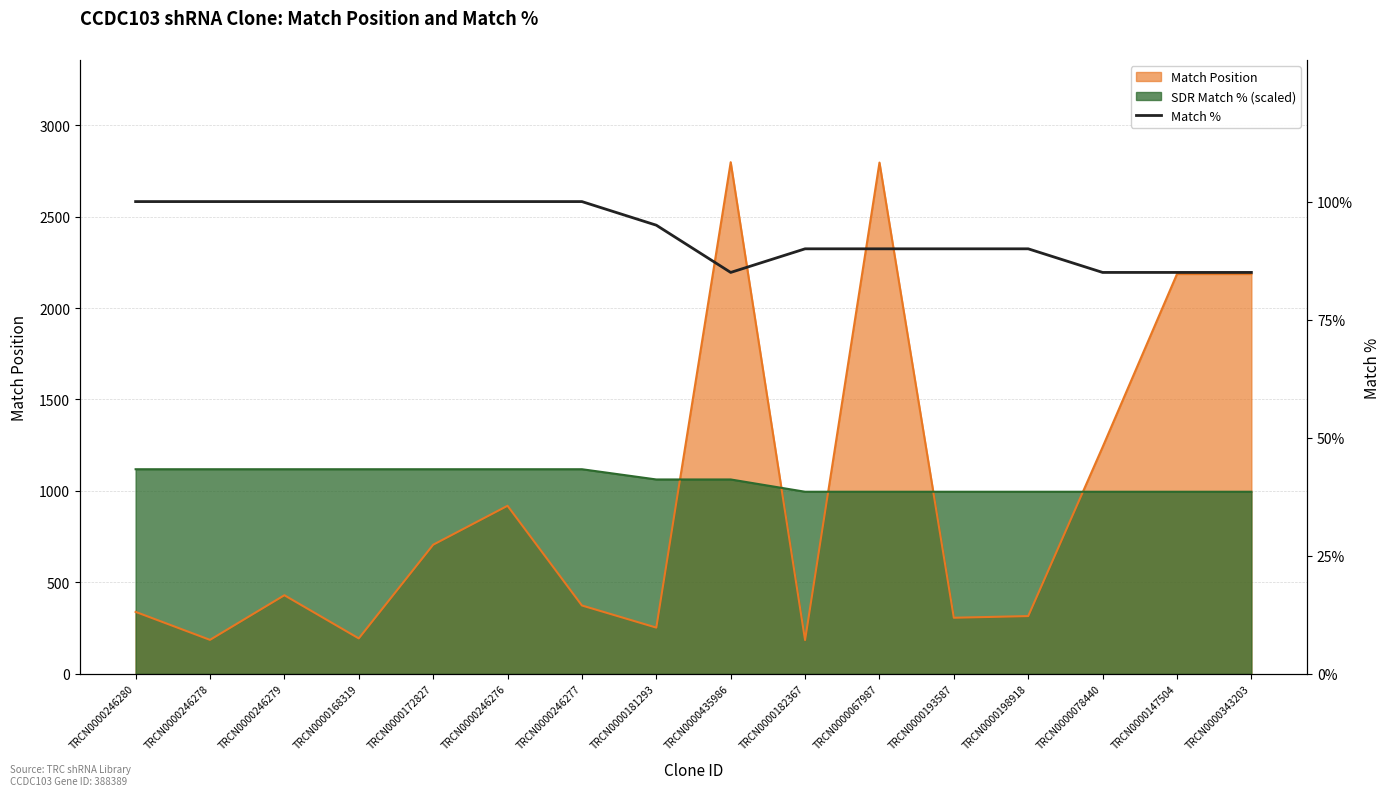

How many interior local valleys (lower than both neighbors) does the data have?

1